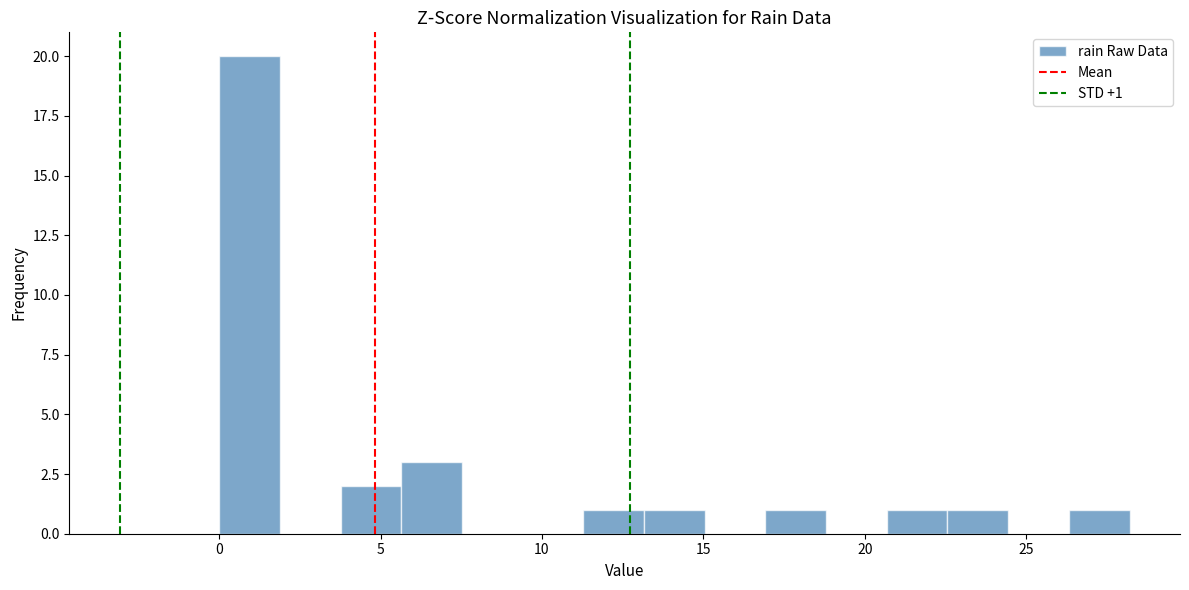

Read against the x-axis, roughly where is the centre of the tallest bar?

1.0